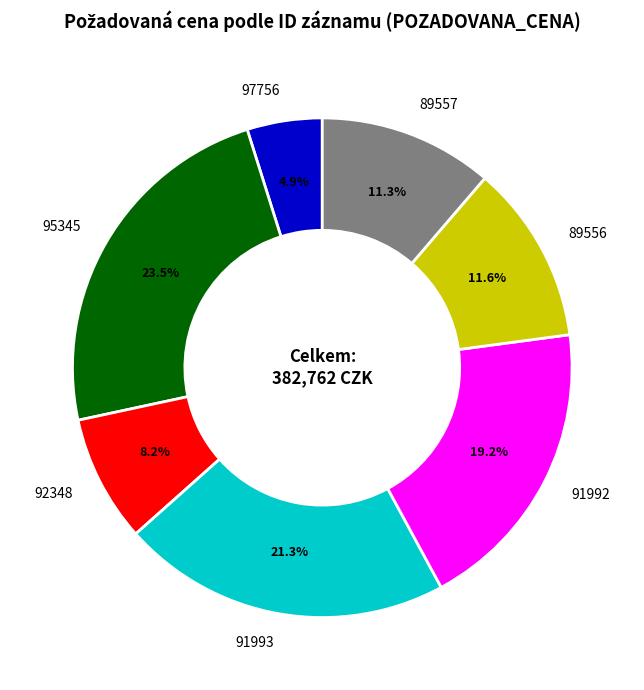

To the nearest percent, what is the average slice percentage?

14%